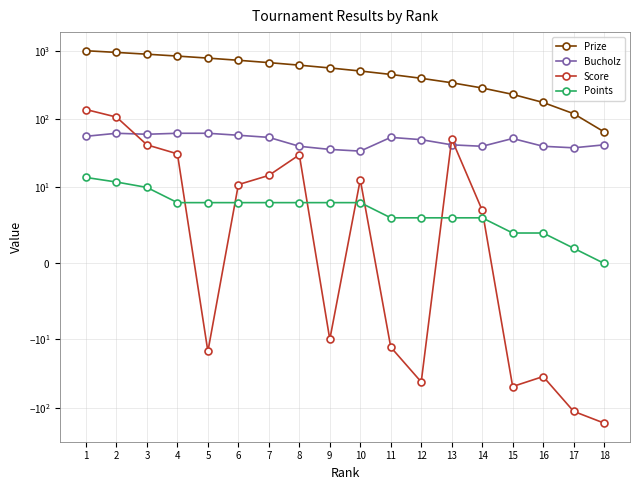

Which has a higher value, 3 or 16?

3